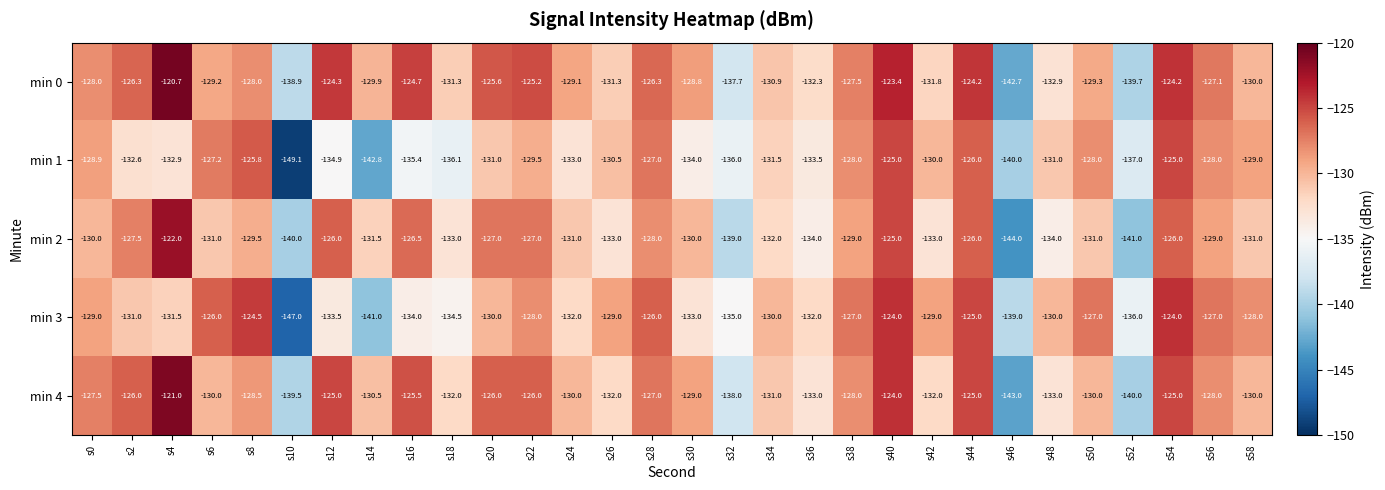

Where does the min 2 series first go above -130?

s2